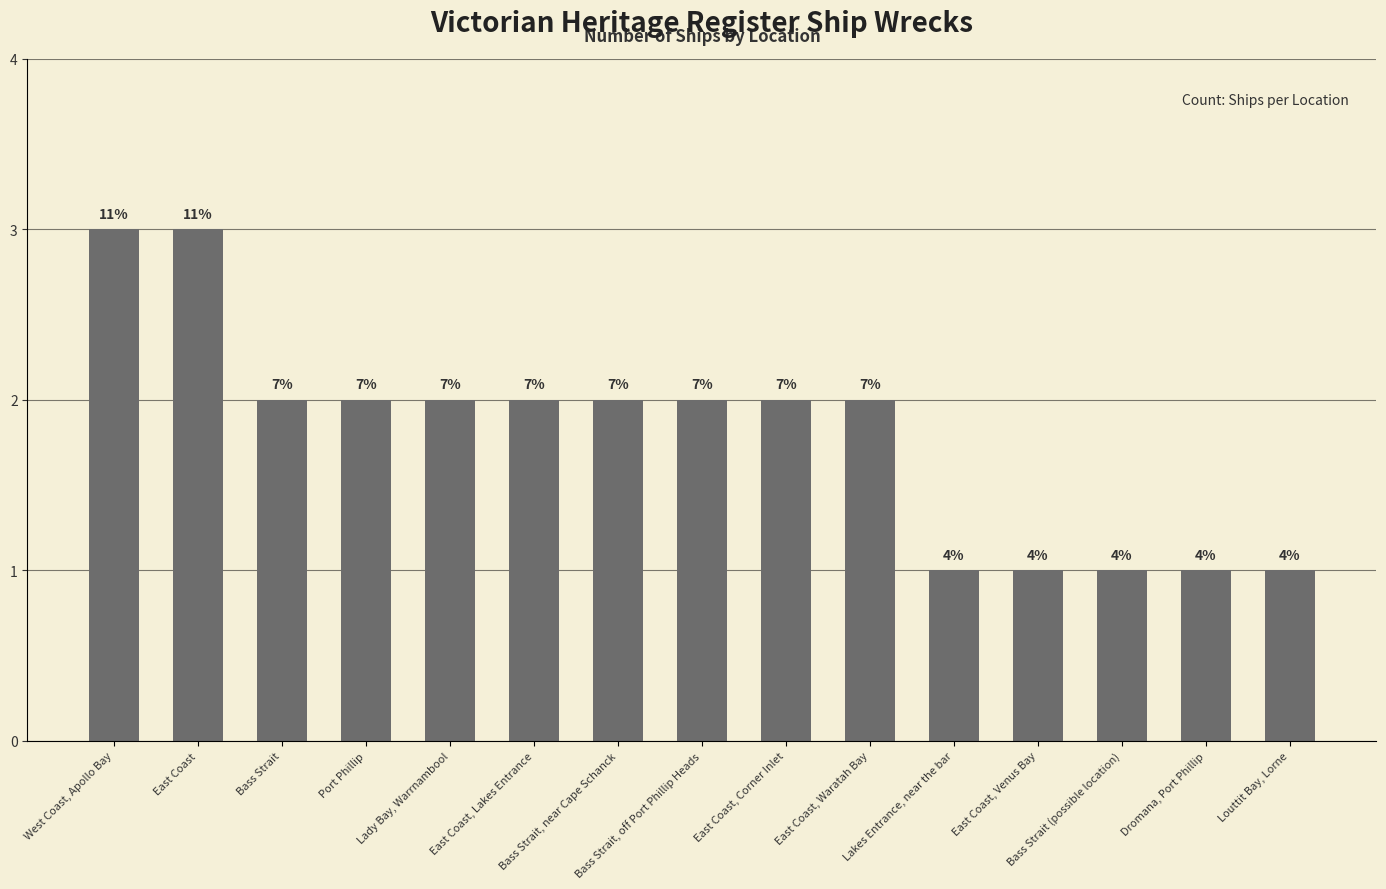

Which has a higher value, East Coast, Corner Inlet or East Coast?

East Coast